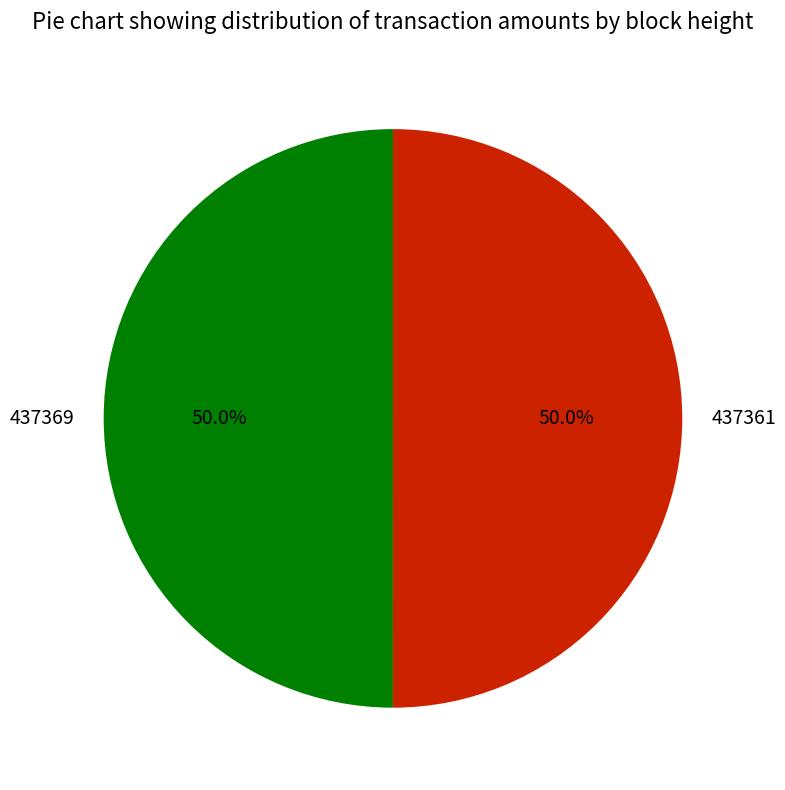

How much of the chart is everything except 437361?

50.0%